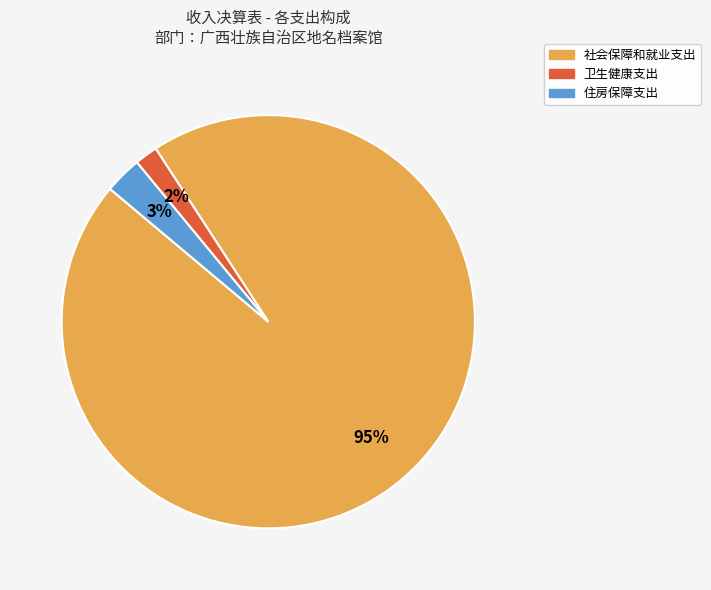

How many slices are in this pie chart?

3